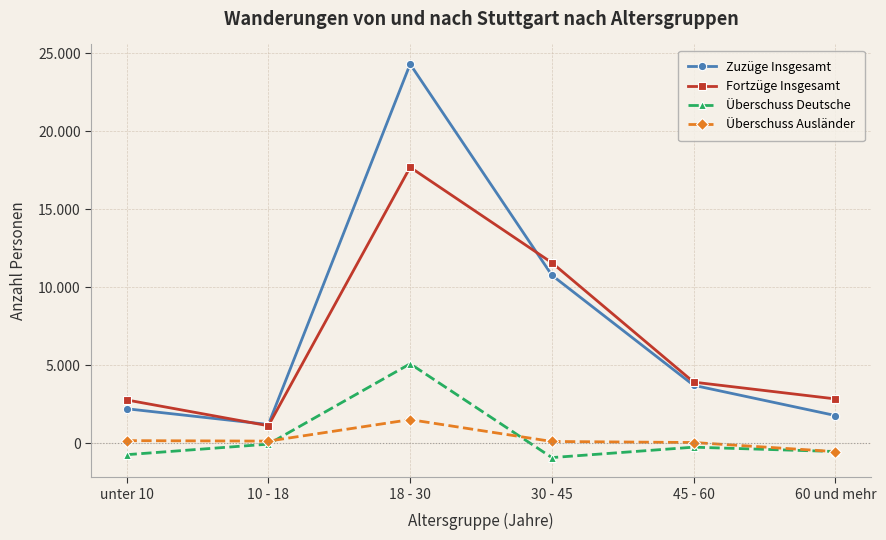

Between 18 - 30 and 60 und mehr, which series saw the biggest shift?

Zuzüge Insgesamt